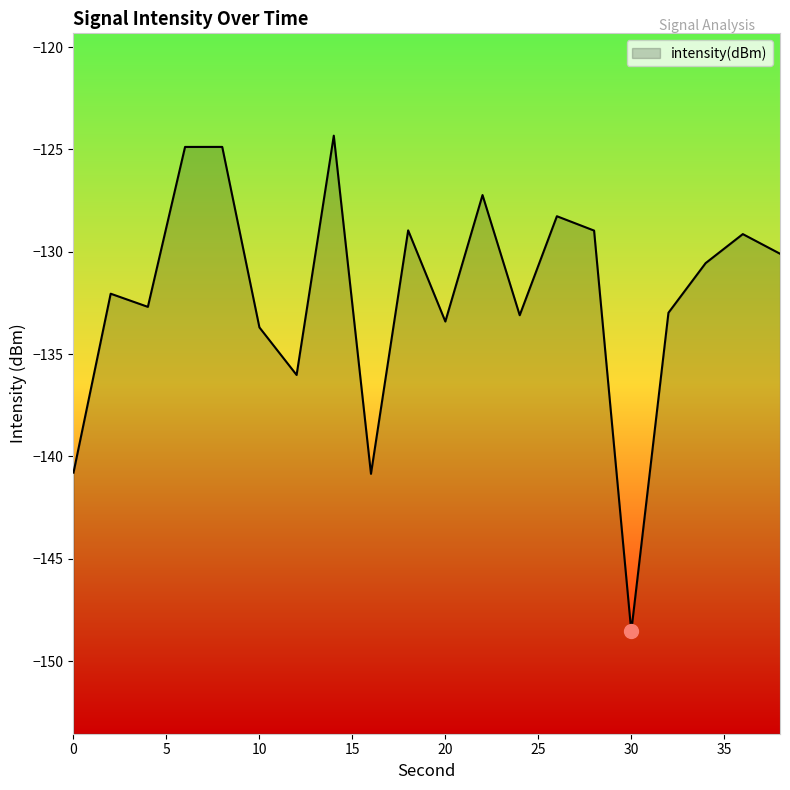

What is the value of the 12th point from the left?

-127.2